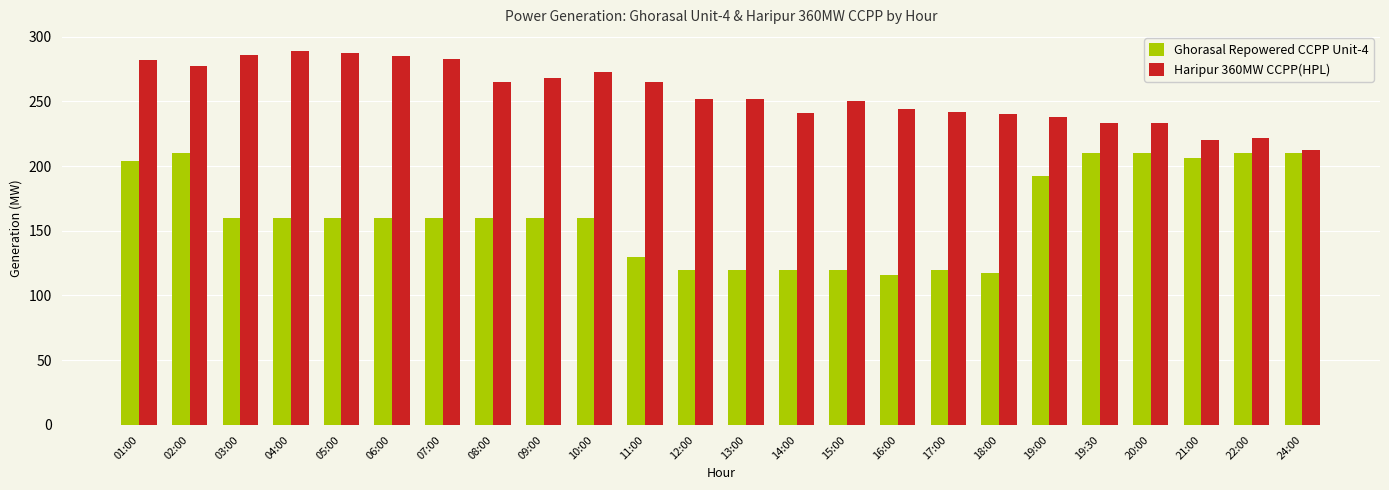

What is the label of the 22nd bar from the left?

21:00